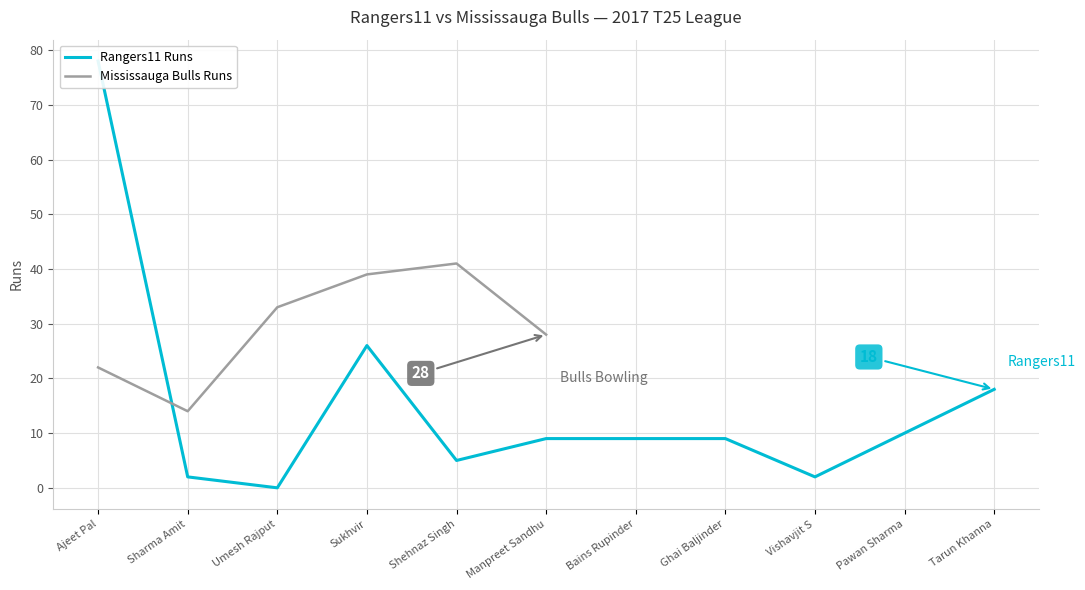

At which label does Mississauga Bulls Runs reach its peak?

Shehnaz Singh